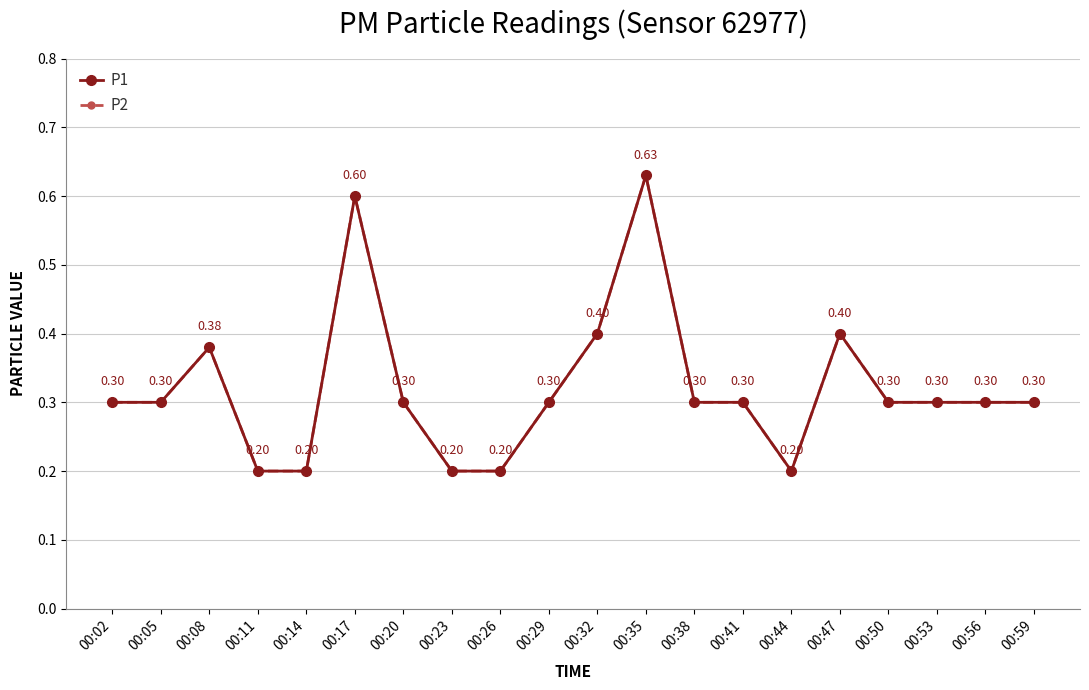

True or false: P1 has more than 1 interior local peaks.

True